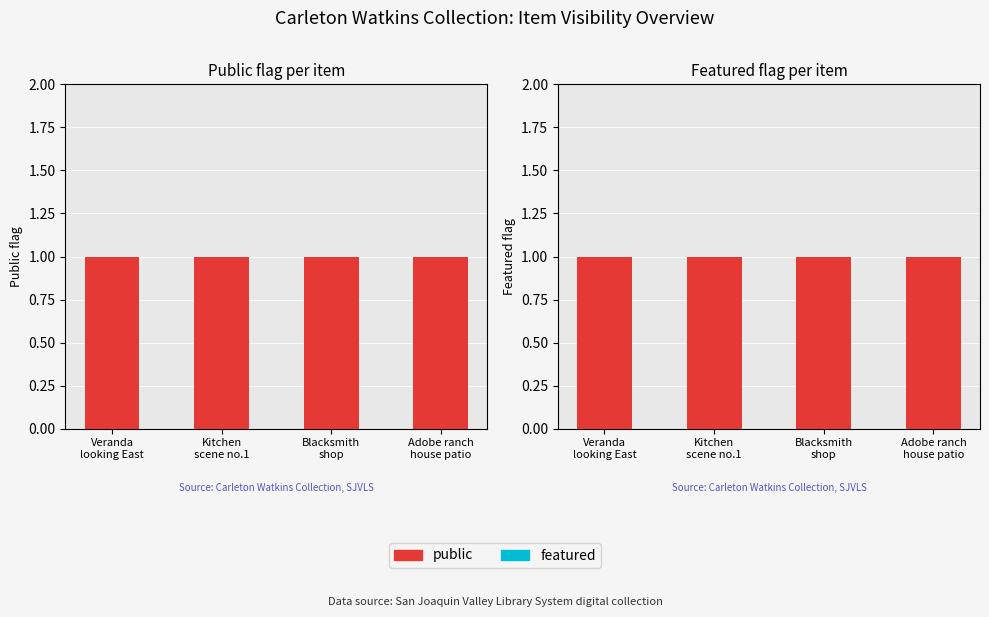

Which series changed the most between Veranda
looking East and Adobe ranch
house patio?

public